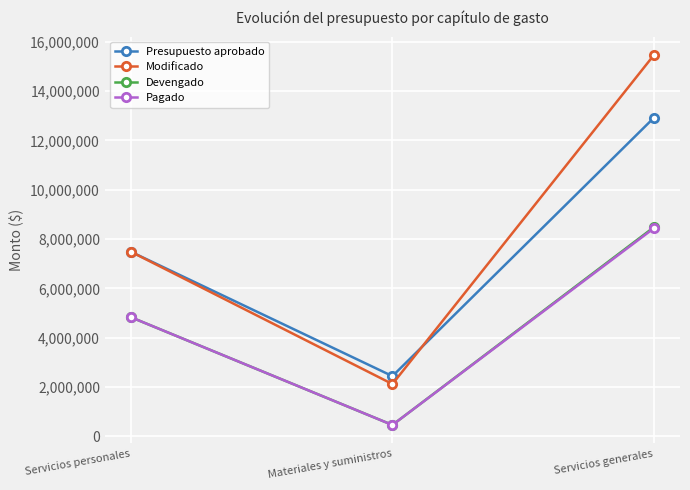

Does the chart have visible grid lines?

Yes